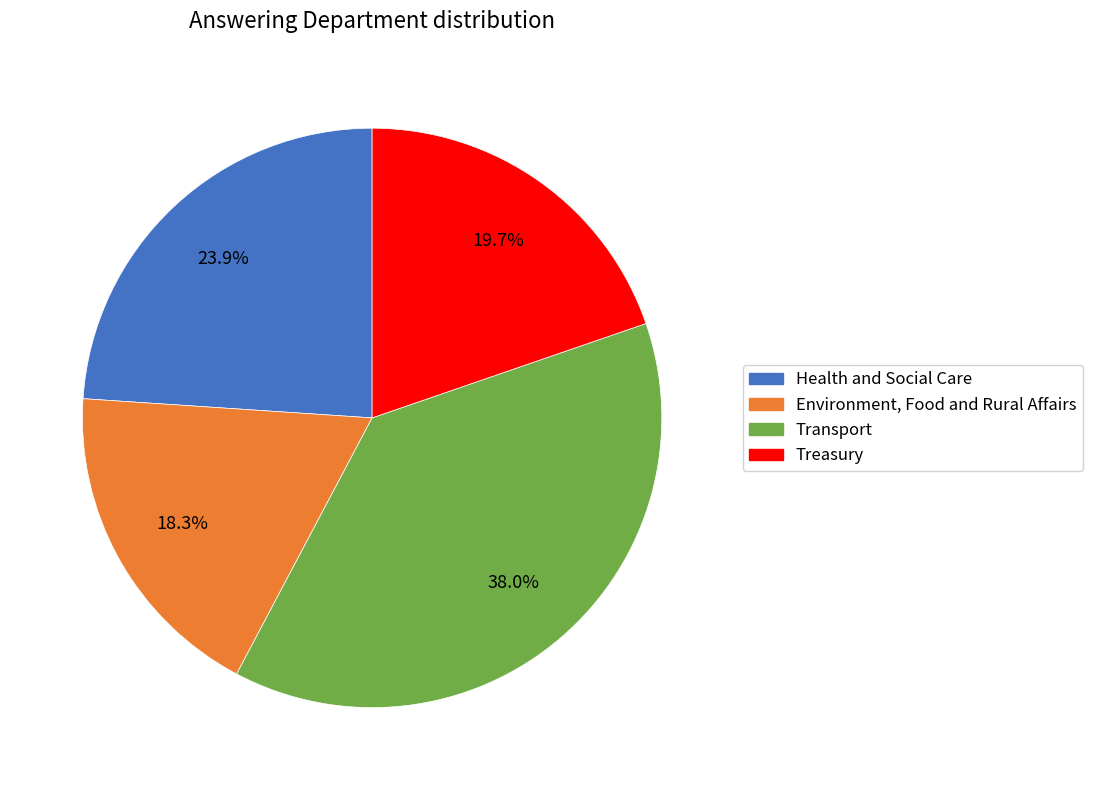

Does Transport account for over 50% of the chart?

No